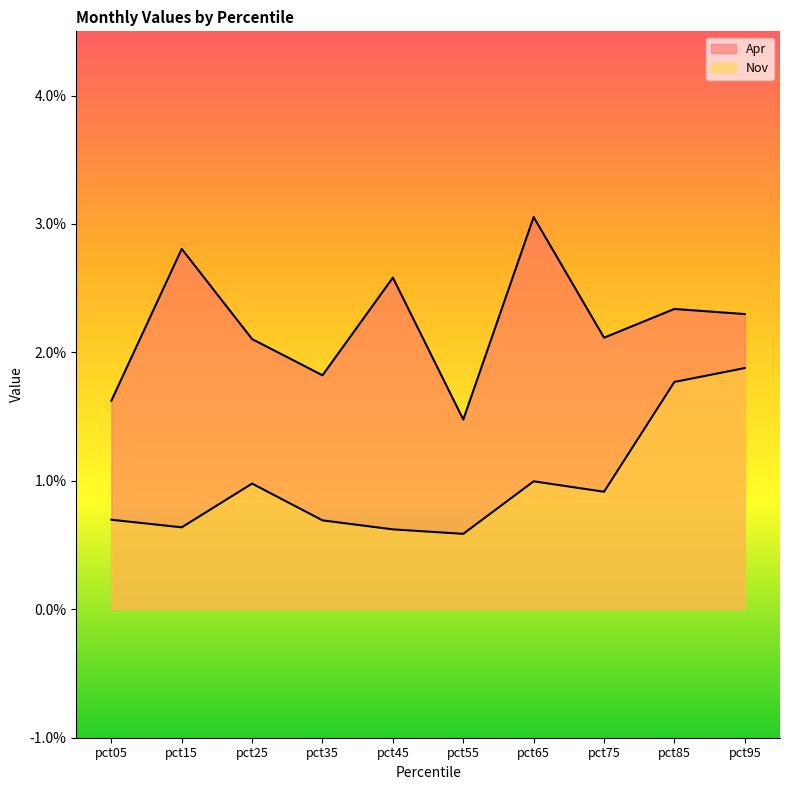

In Apr, how many points are lower than both neighbors (excluding endpoints)?

3